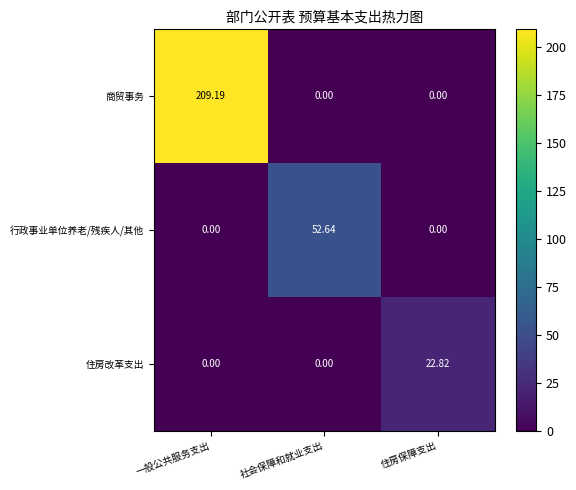

Which series has the largest total across all categories?

商贸事务